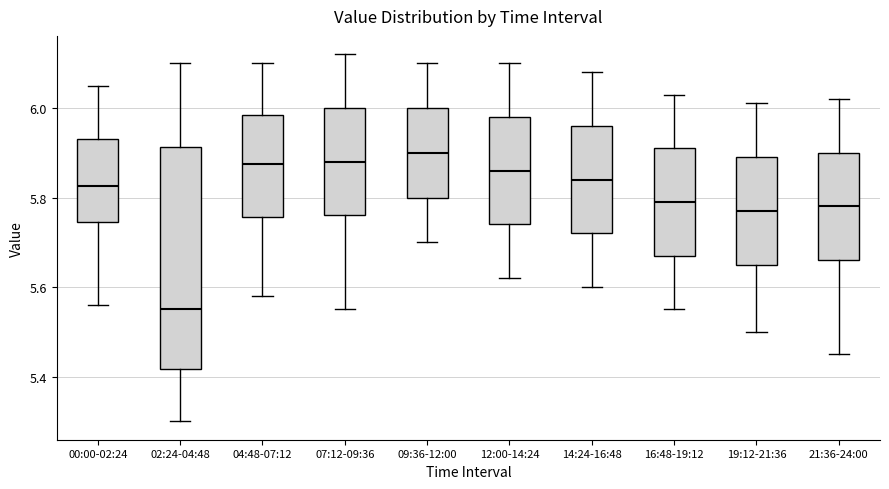

Which box is the tallest, from its lower edge to its upper edge?

02:24-04:48